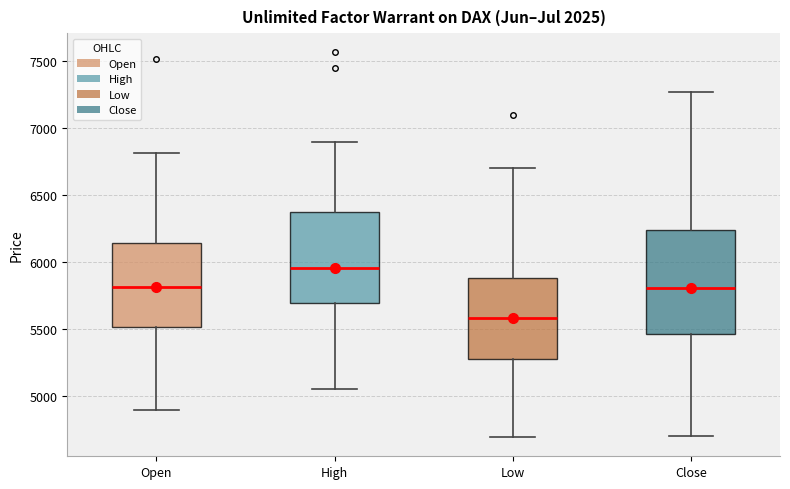

Which box's median line is the lowest?

Low